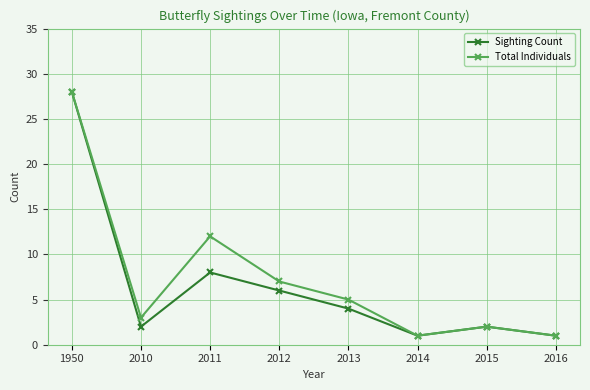

The value of Sighting Count at 2010 is 2. True or false?

True